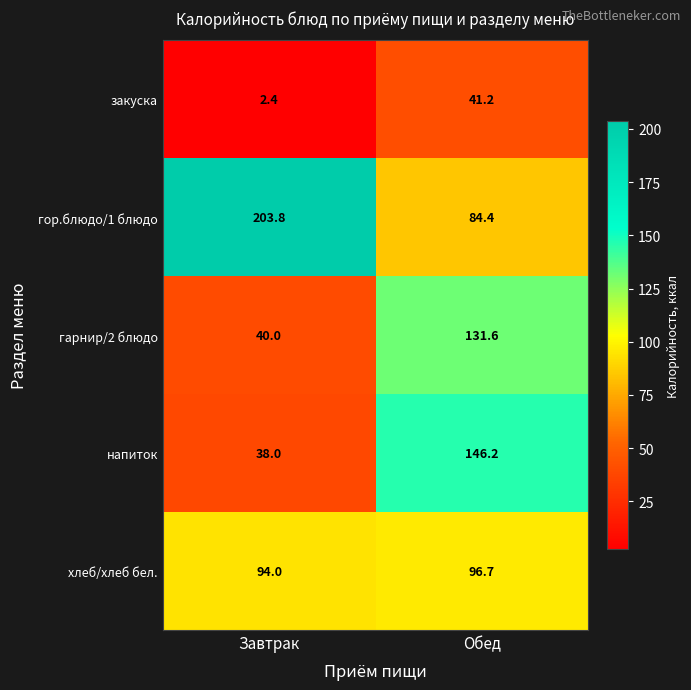

At which label does гор.блюдо/1 блюдо reach its minimum?

Обед